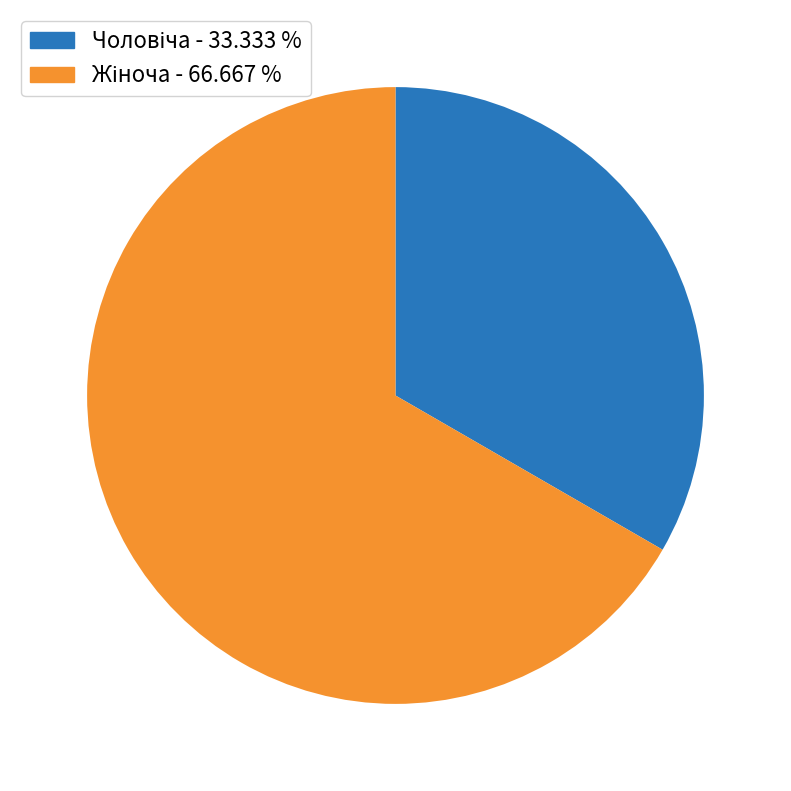

Is there a majority slice in this chart?

Yes